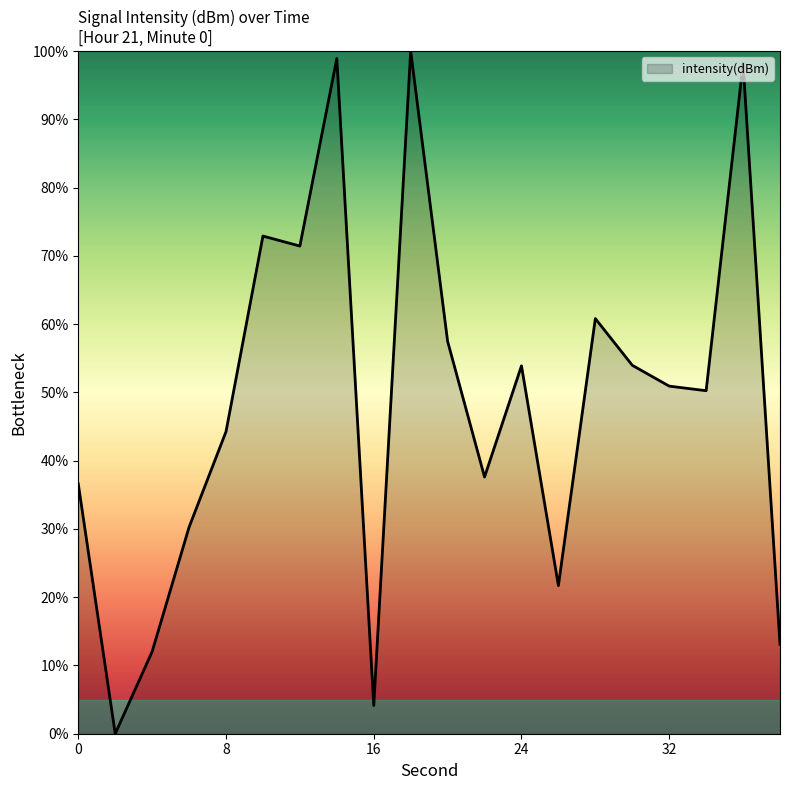

True or false: there are more than 2 points higher than both neighbors.

True